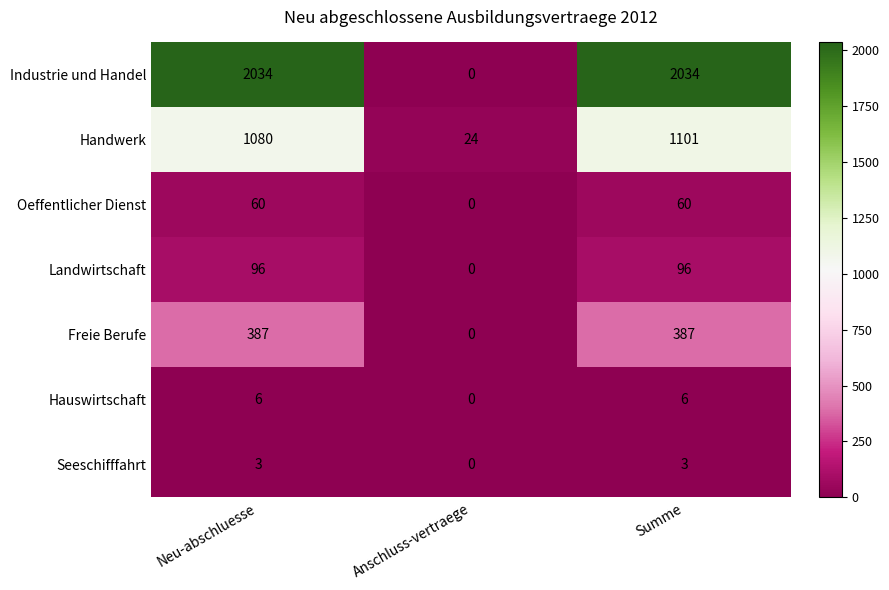

List the series in order of their peak value, highest first.

Industrie und Handel, Handwerk, Freie Berufe, Landwirtschaft, Oeffentlicher Dienst, Hauswirtschaft, Seeschifffahrt